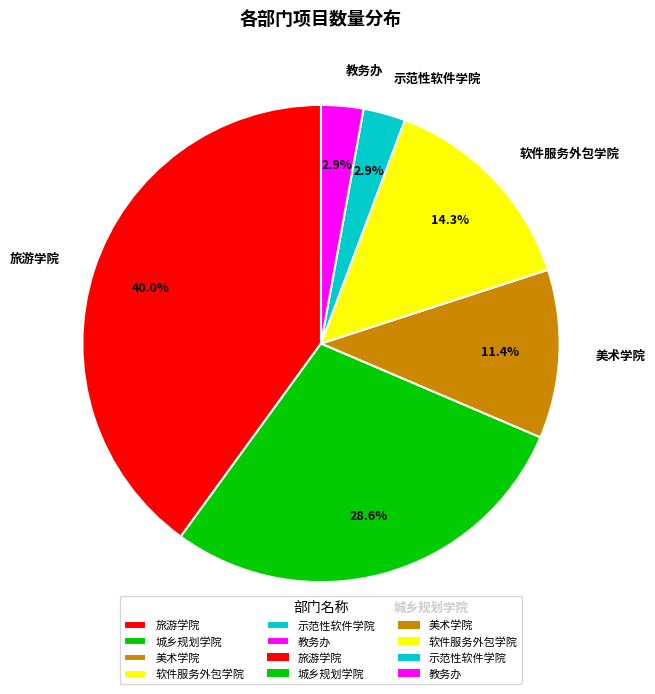

What portion of the pie excludes 软件服务外包学院?

85.7%